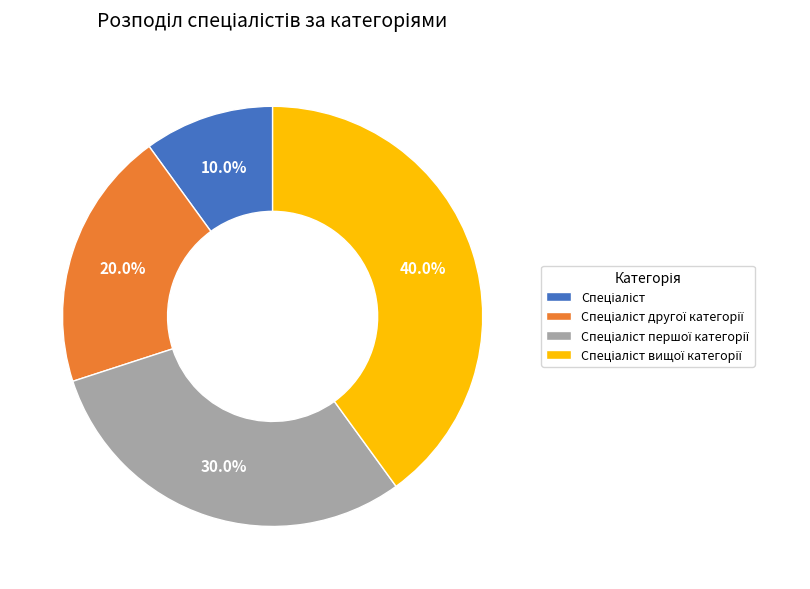

Is there any slice that represents more than half of the pie?

No